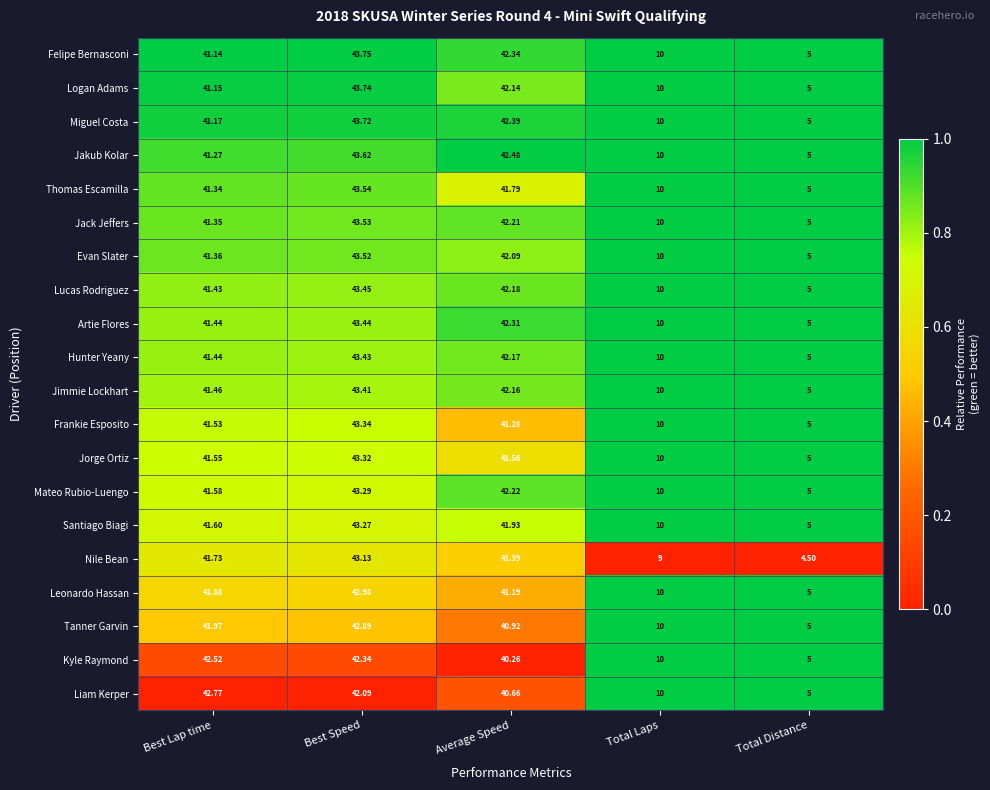

Rank the series by their maximum value, from lowest to highest.

Kyle Raymond, Liam Kerper, Tanner Garvin, Leonardo Hassan, Nile Bean, Santiago Biagi, Mateo Rubio-Luengo, Jorge Ortiz, Frankie Esposito, Jimmie Lockhart, Hunter Yeany, Artie Flores, Lucas Rodriguez, Evan Slater, Jack Jeffers, Thomas Escamilla, Jakub Kolar, Miguel Costa, Logan Adams, Felipe Bernasconi